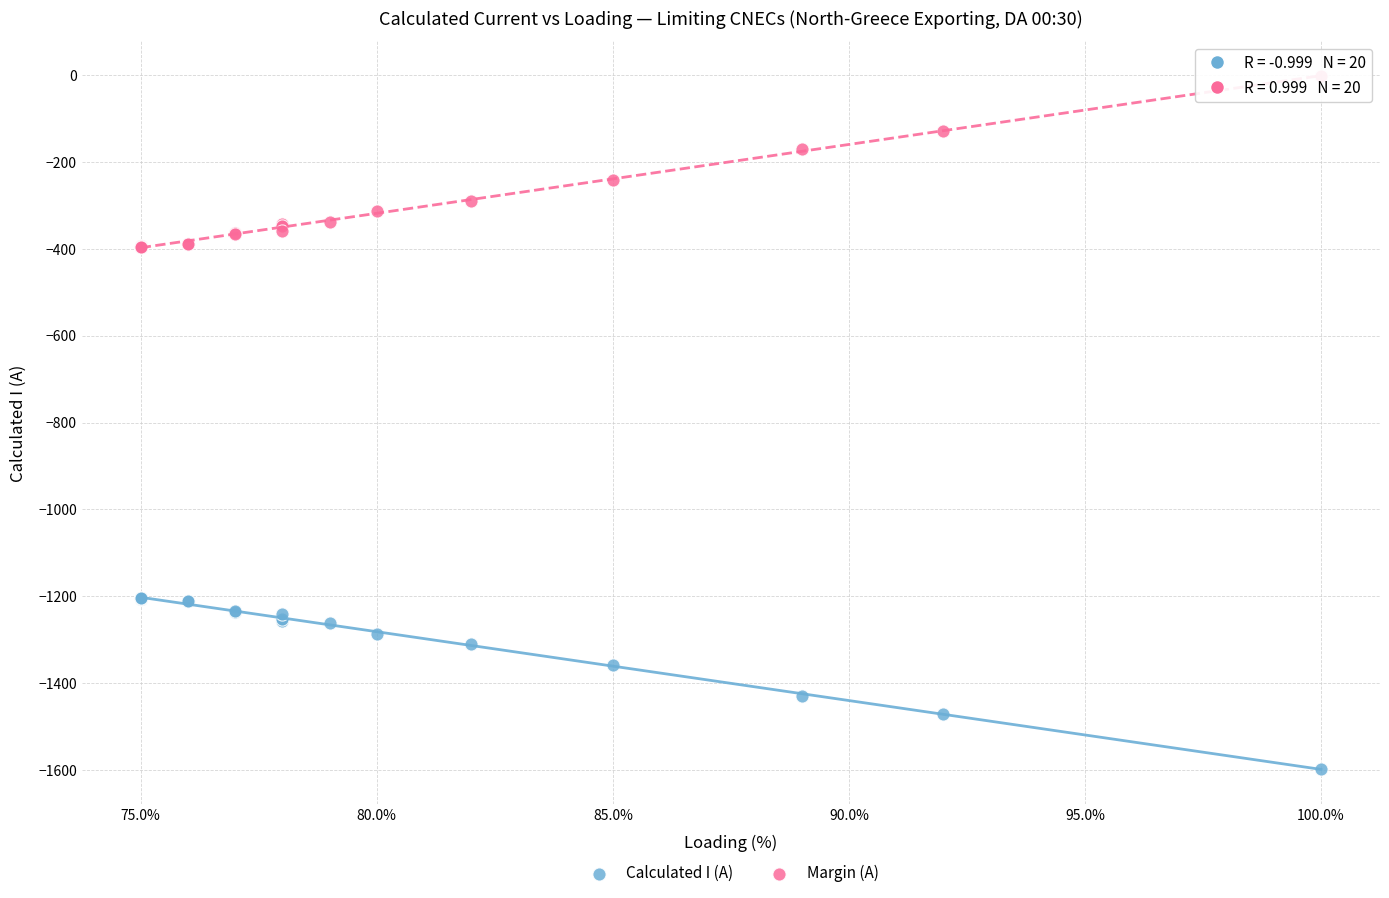

Which series contains the lowest Y value?

Calculated I (A)